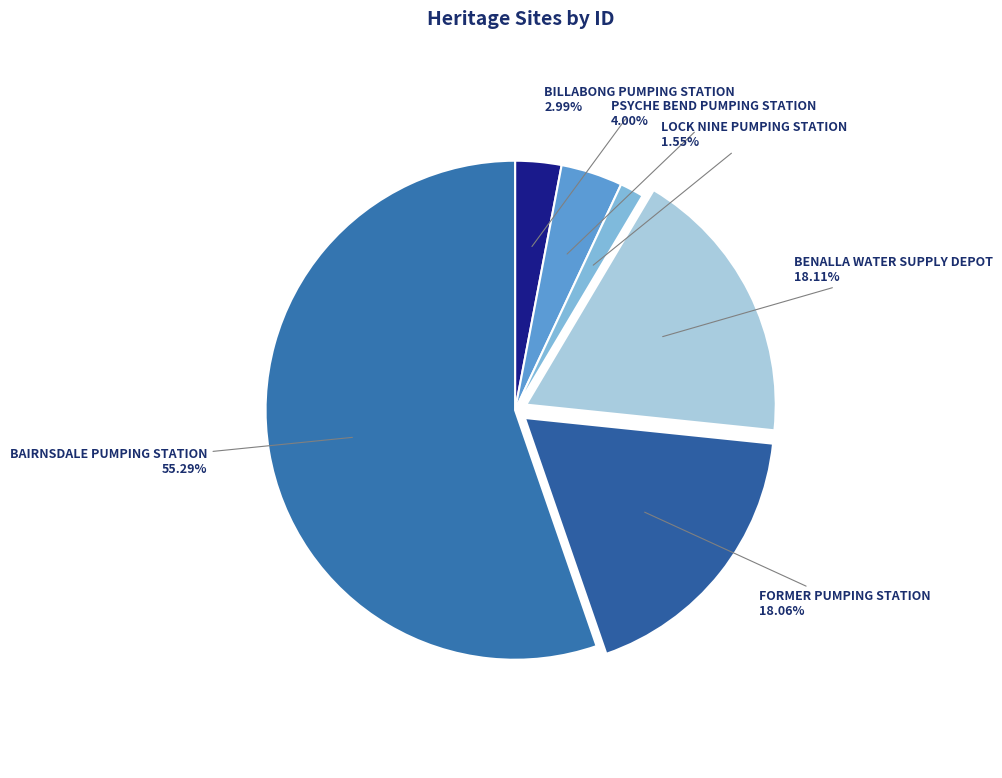

To the nearest percent, what is the combined percentage of BILLABONG PUMPING STATION and LOCK NINE PUMPING STATION?

5%